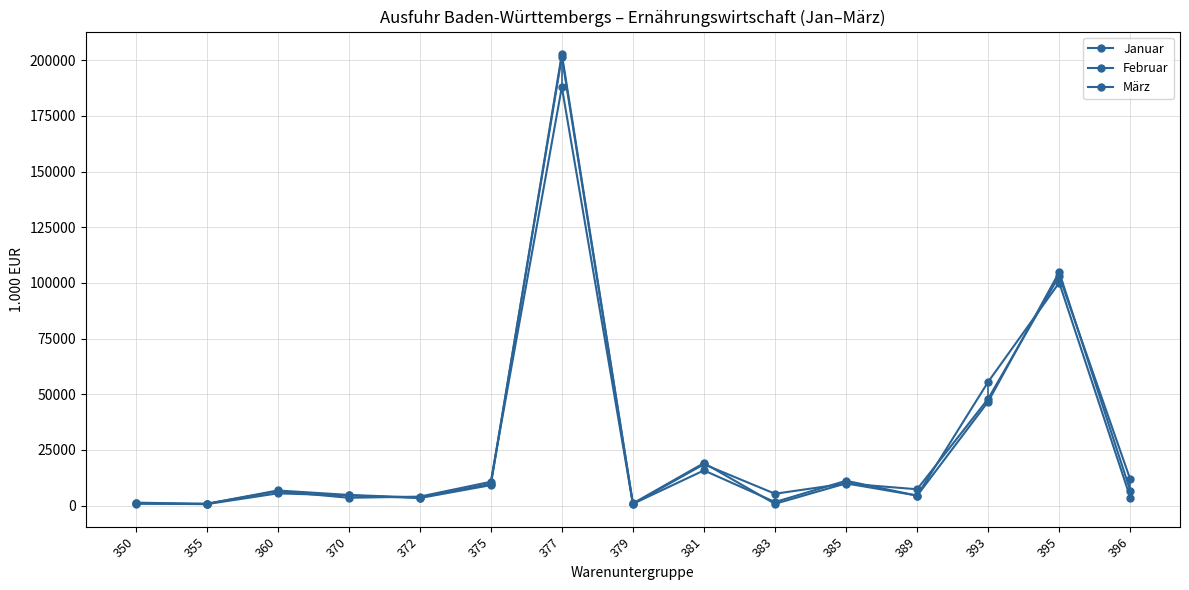

The value of Februar at 355 is 780.8. True or false?

True